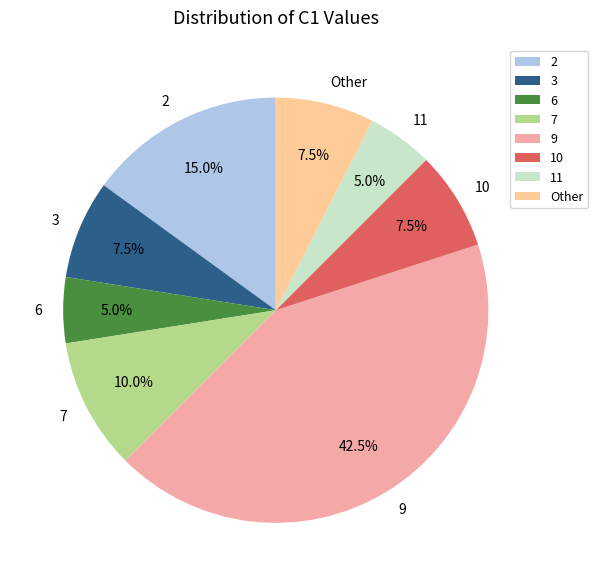

True or false: 7 accounts for 22% of the total.

False